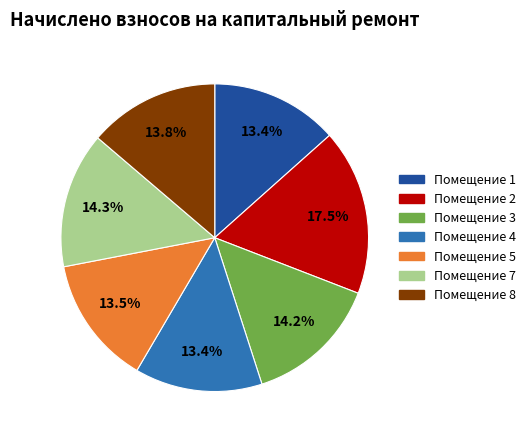

Is there any slice that represents more than half of the pie?

No